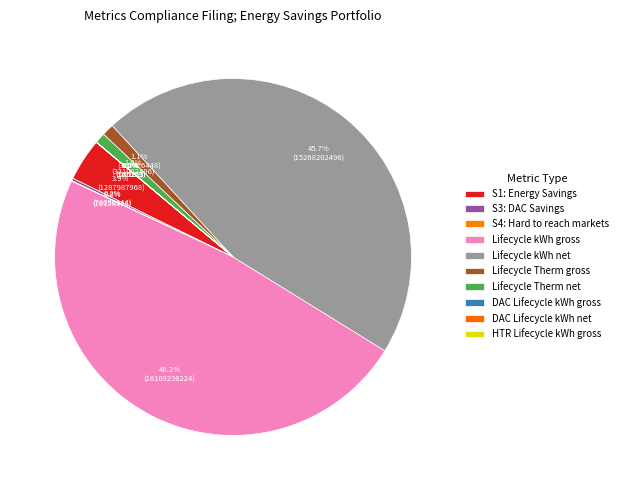

Combined, what portion of the pie is S4: Hard to reach markets and S1: Energy Savings?

3.9%